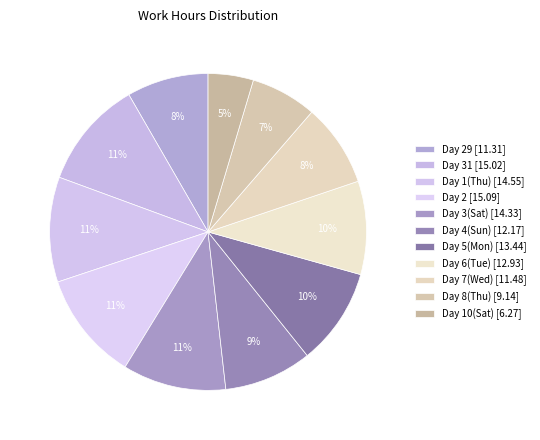

Count the number of slices in the pie.

11